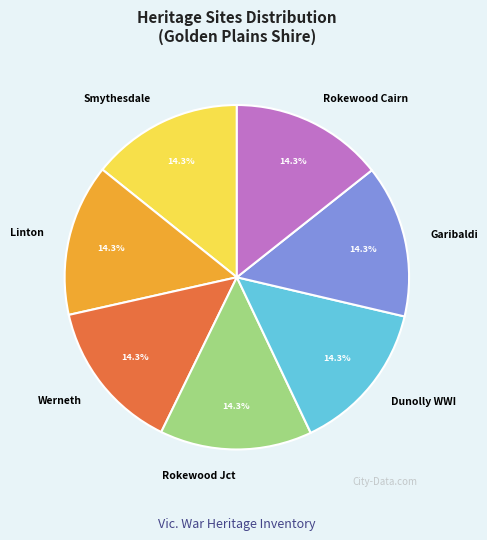

What percentage is NOT represented by Rokewood Jct?

85.7%